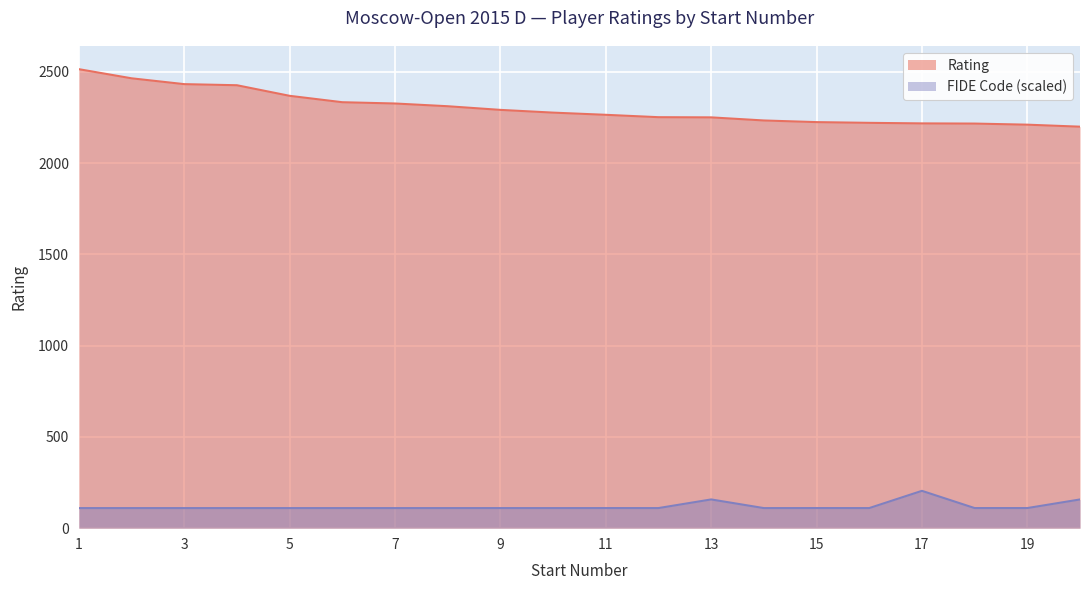

Reading right to left, extract all data points from this chart.

Rating: 2199.0	2210.0	2216.0	2217.0	2220.0	2224.0	2233.0	2250.0	2251.0	2264.0	2276.0	2291.0	2311.0	2326.0	2333.0	2368.0	2426.0	2432.0	2464.0	2514.0
FIDE Code: 157.2	110.1	110.1	204.4	110.0	110.1	110.0	157.4	110.0	110.1	110.0	110.0	110.0	110.0	110.0	110.0	110.0	110.0	110.0	110.0